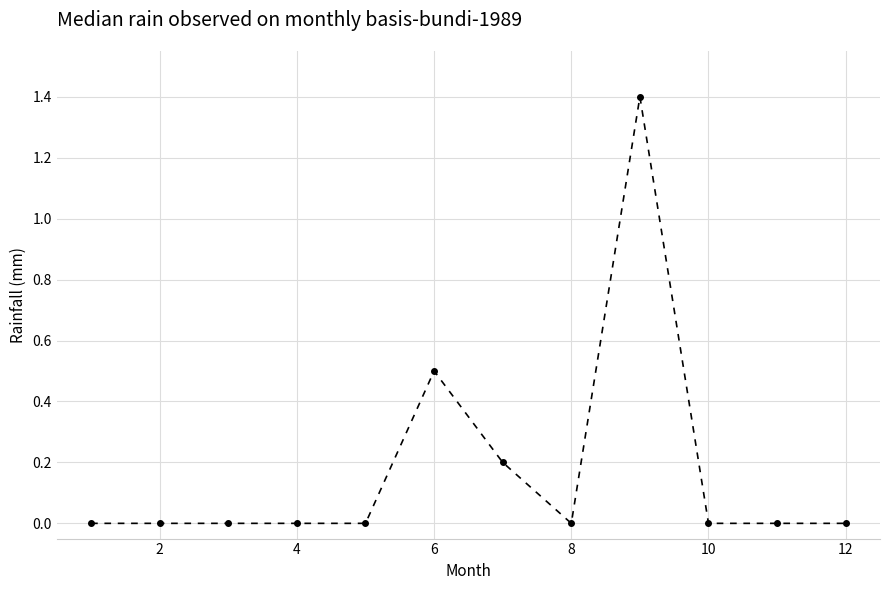

What is the greatest value displayed?

1.4